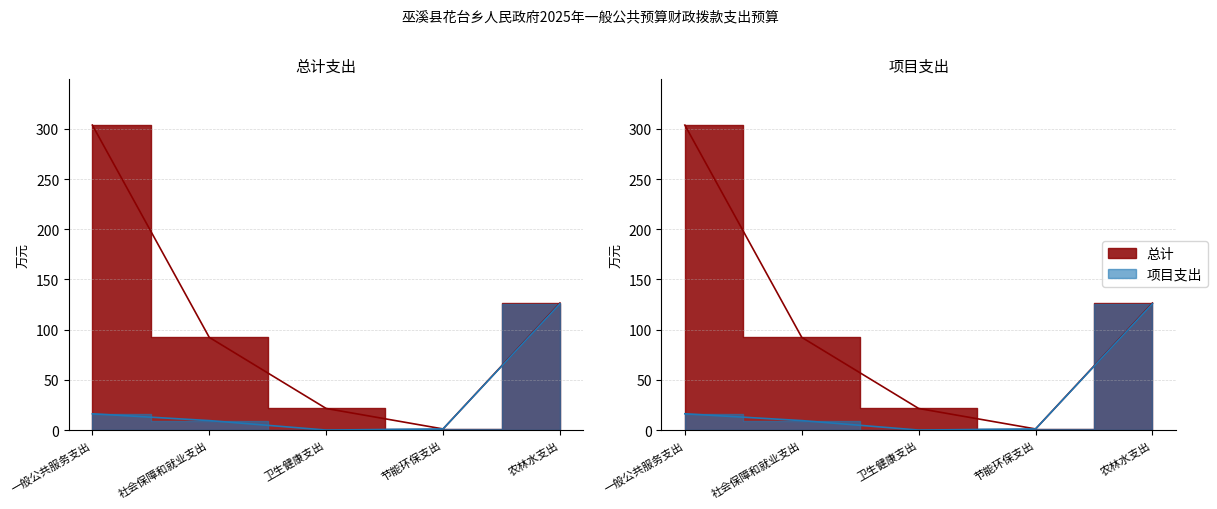

What is the value of the 项目支出 point at the 1st from the left?

16.2